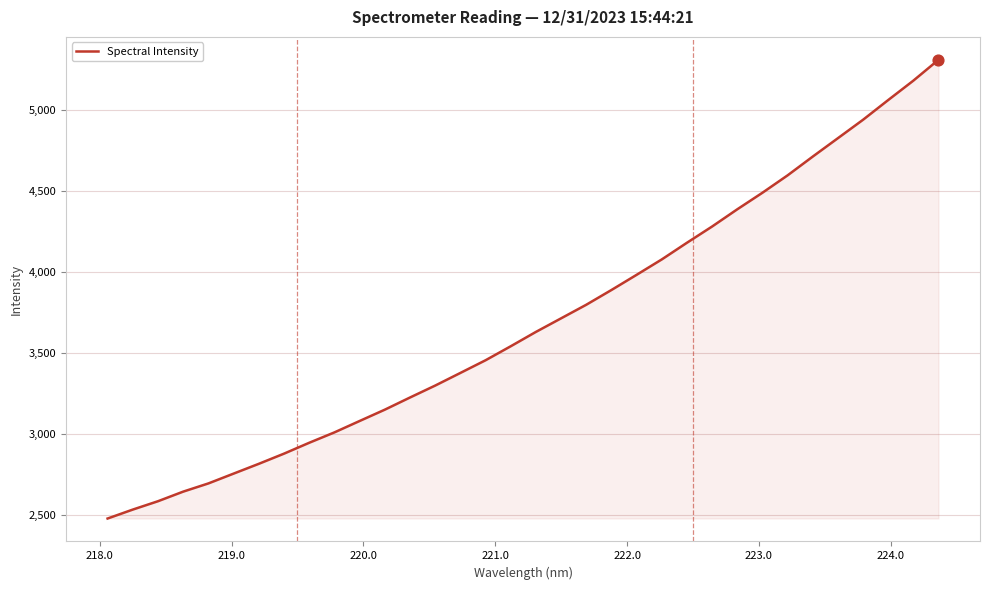

What is the greatest value displayed?

5311.4